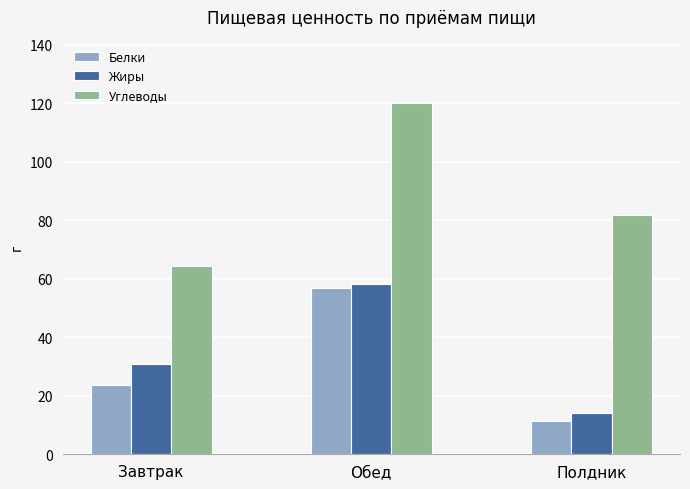

Which category has the lowest value in the Белки series?

Полдник